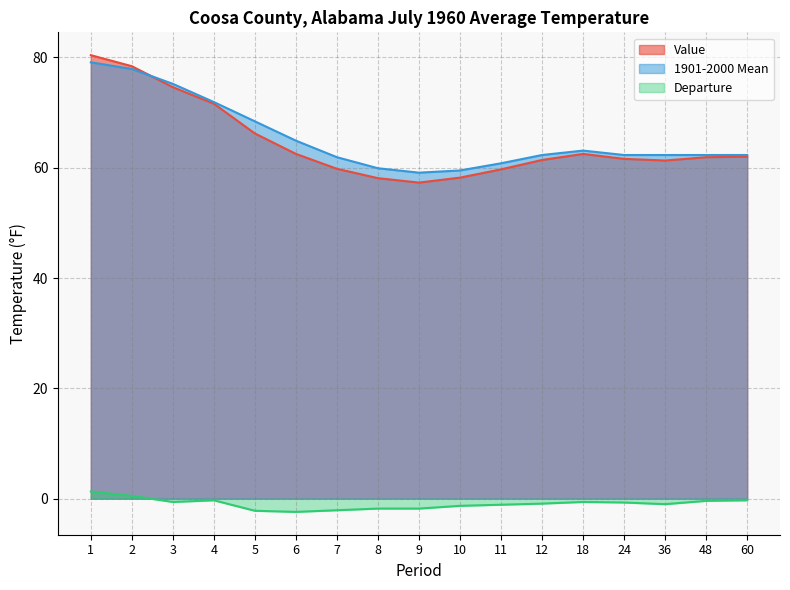

Reading left to right, extract all data points from this chart.

Value: 1=80.4	2=78.4	3=74.6	4=71.6	5=66.2	6=62.5	7=59.8	8=58.1	9=57.3	10=58.2	11=59.7	12=61.4	18=62.5	24=61.6	36=61.3	48=61.9	60=62.0
1901-2000 Mean: 1=79.1	2=77.9	3=75.2	4=71.9	5=68.4	6=64.9	7=61.9	8=59.9	9=59.1	10=59.5	11=60.8	12=62.3	18=63.1	24=62.3	36=62.3	48=62.3	60=62.3
Departure: 1=1.3	2=0.5	3=-0.6	4=-0.3	5=-2.2	6=-2.4	7=-2.1	8=-1.8	9=-1.8	10=-1.3	11=-1.1	12=-0.9	18=-0.6	24=-0.7	36=-1.0	48=-0.4	60=-0.3